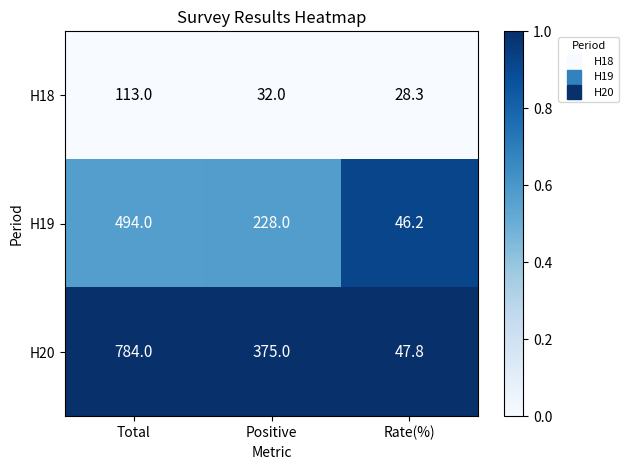

Rank the series at Positive from lowest to highest value.

H18, H19, H20